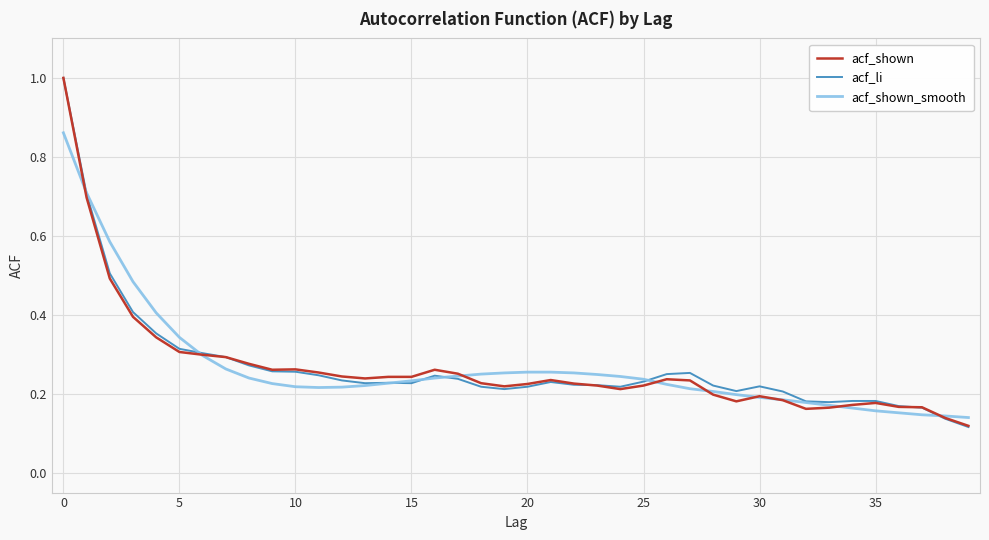

What is the greatest value displayed?

1.0